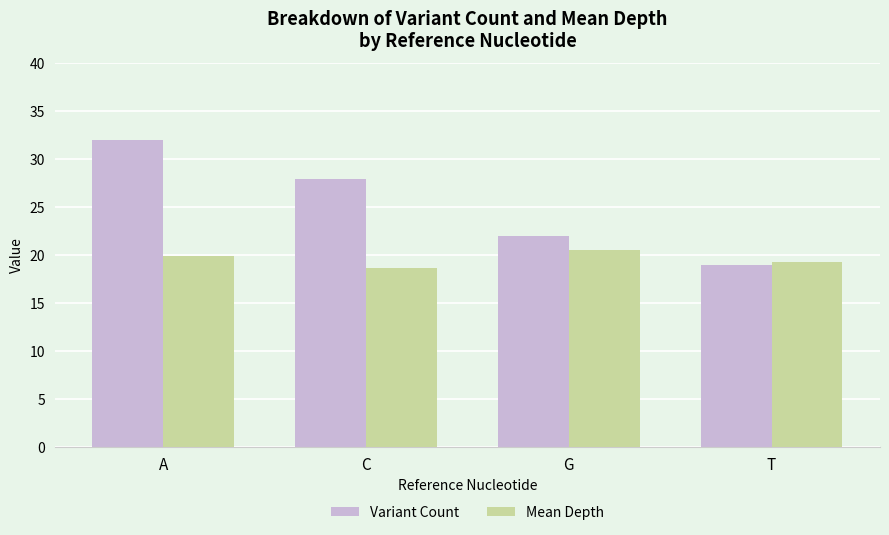

What is the spread (max minus min) of values at T?

0.3